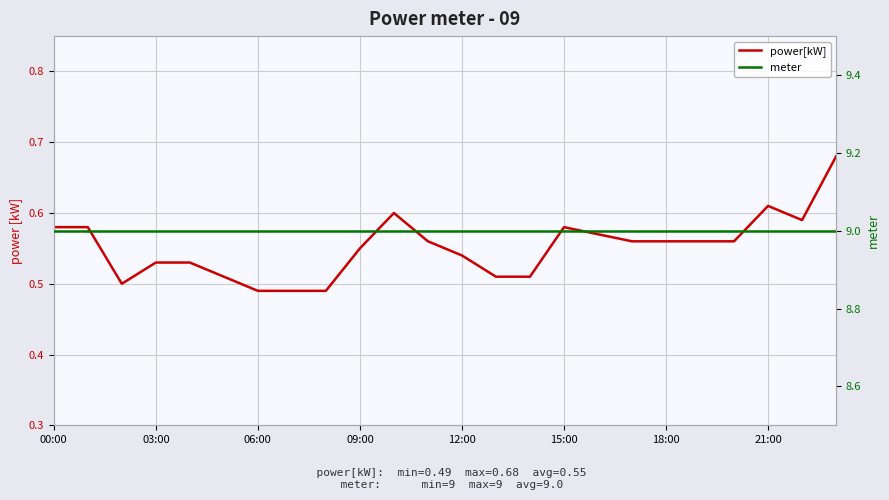

What is the average value of the meter series?

9.0